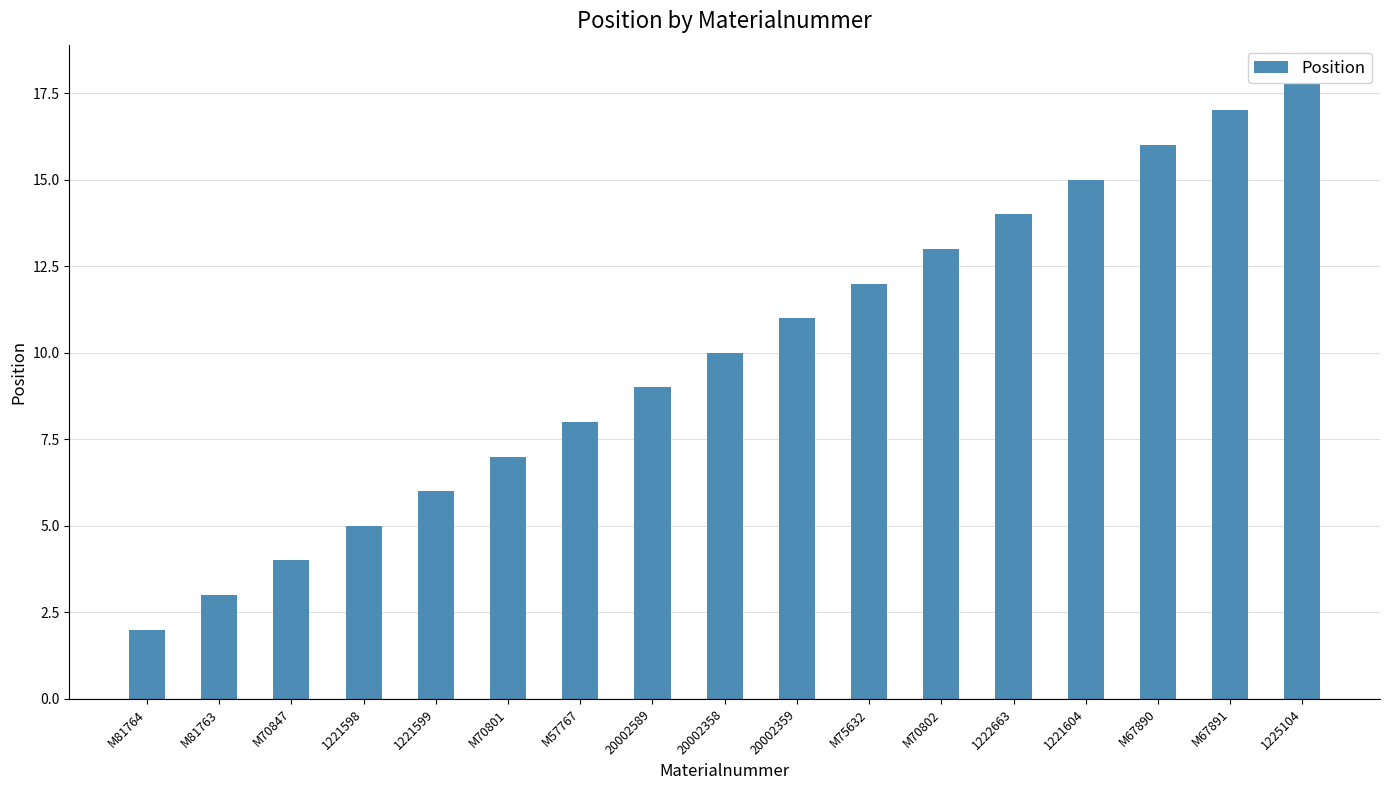

Reading right to left, transcribe all the data shown in this chart.

18	17	16	15	14	13	12	11	10	9	8	7	6	5	4	3	2